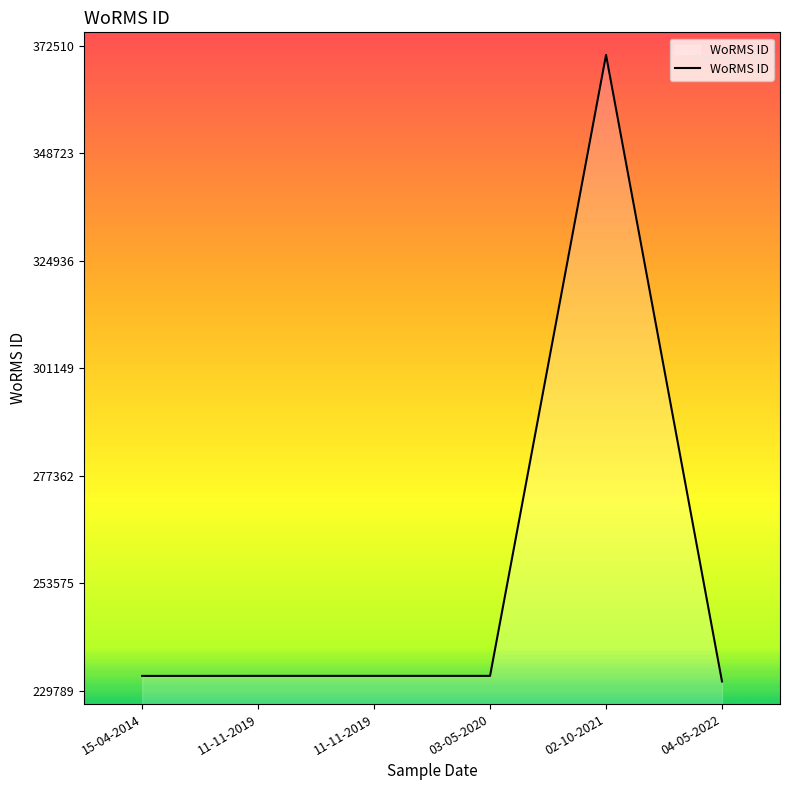

The value at 03-05-2020 is 79730. True or false?

False